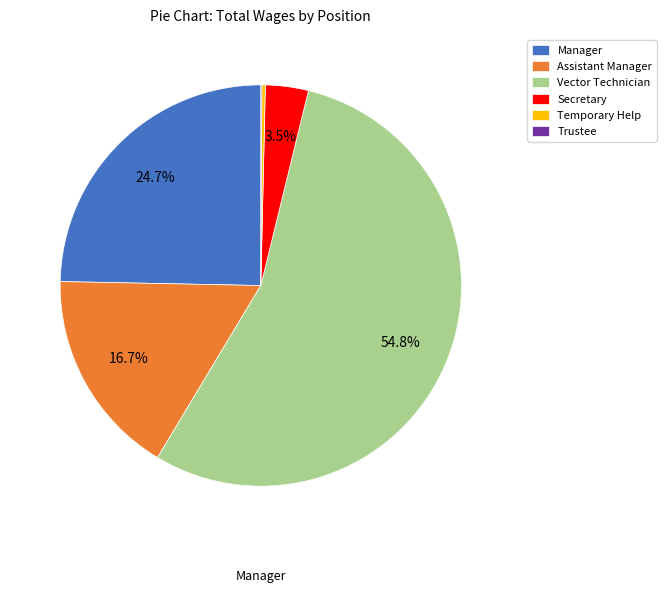

To the nearest percent, what is the average slice percentage?

17%